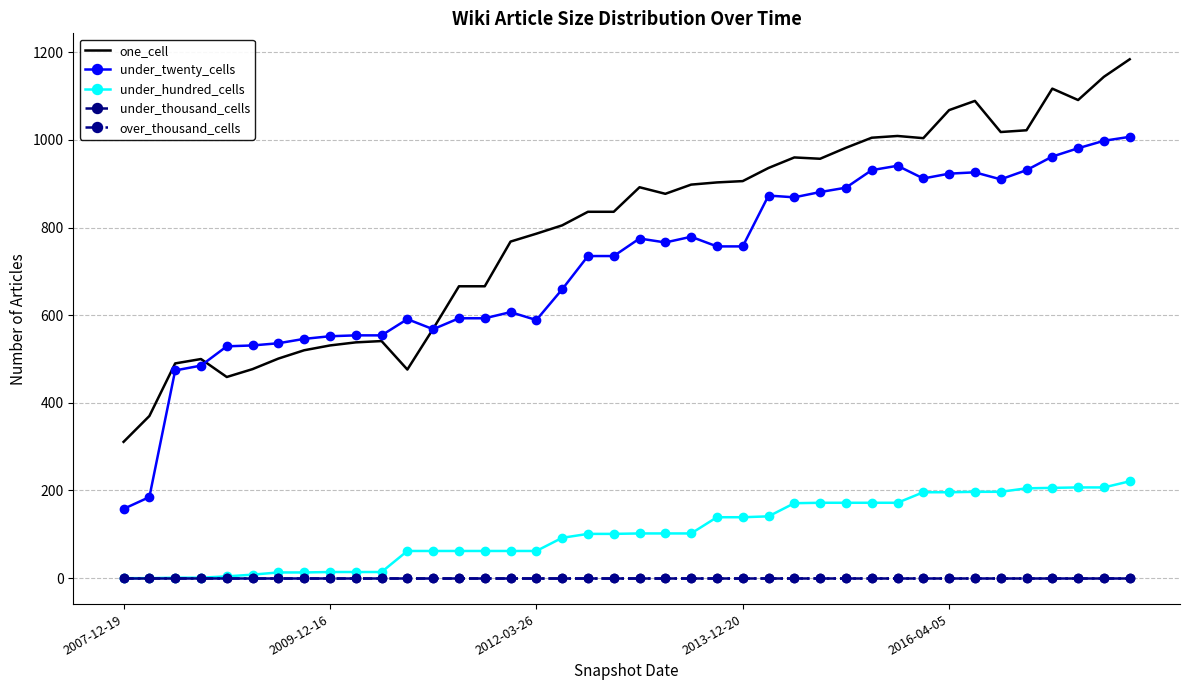

Is this an area chart (filled region under the line)?

No